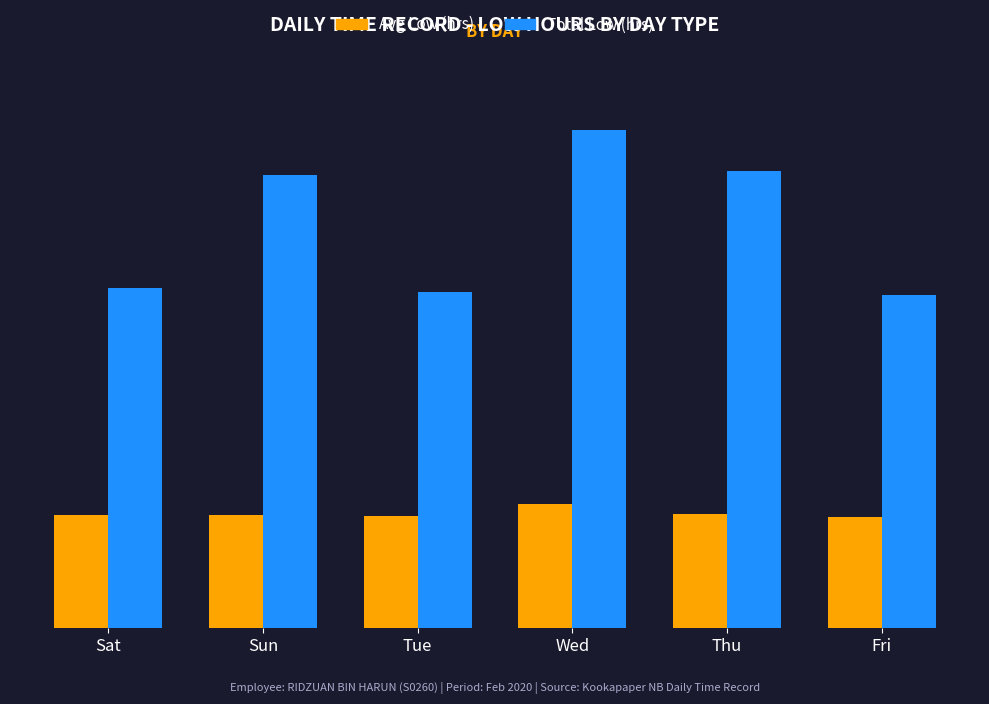

True or false: Avg Low (hrs) has a value of 8.4 at Sat.

True